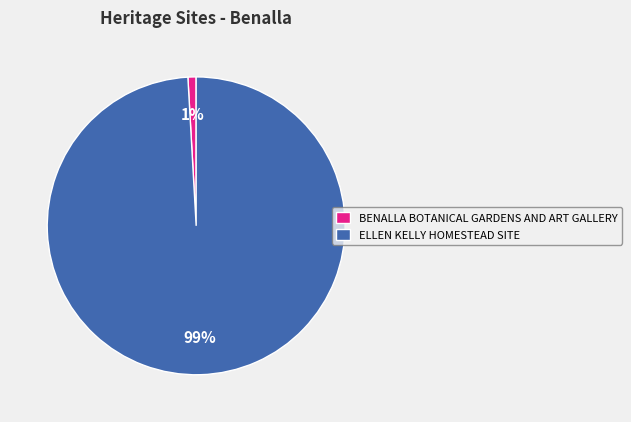

To the nearest percent, what percentage of the pie is BENALLA BOTANICAL GARDENS AND ART GALLERY?

1%